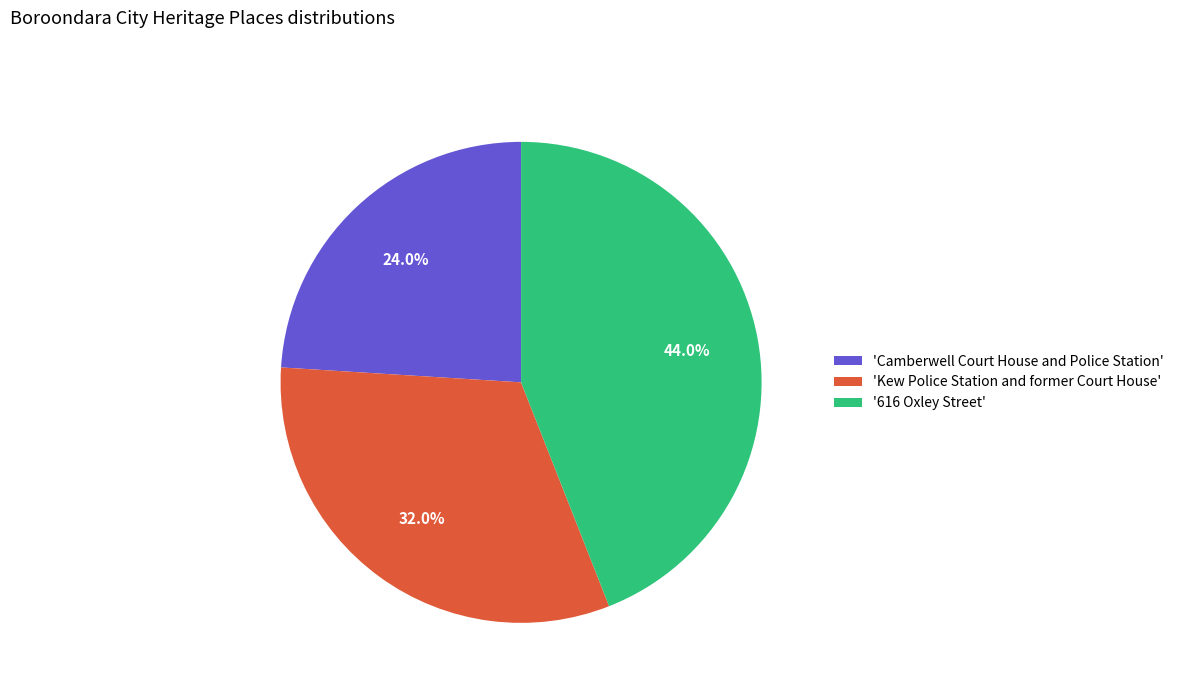

Does any single category account for the majority?

No